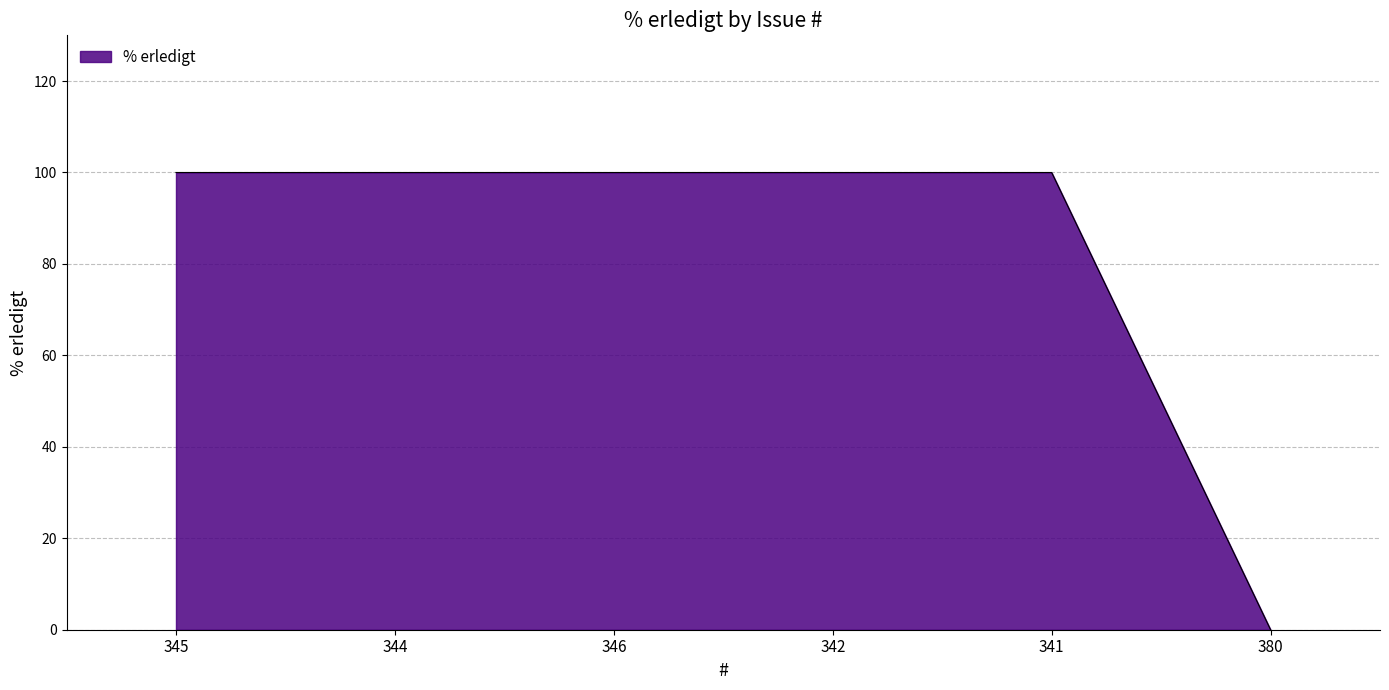

Approximately how many times larger is the value at 344 compared to 342?

1.0